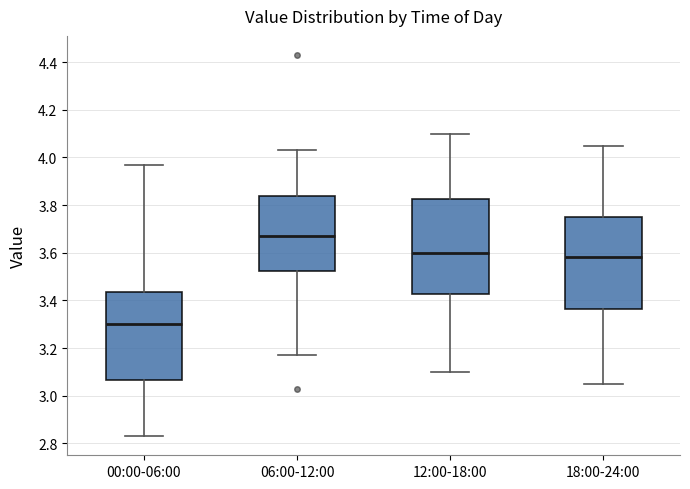

Where does the upper whisker of the box for 12:00-18:00 end on the y-axis? The values are not printed on the chart, so give them approximately, as read against the axis.

4.10